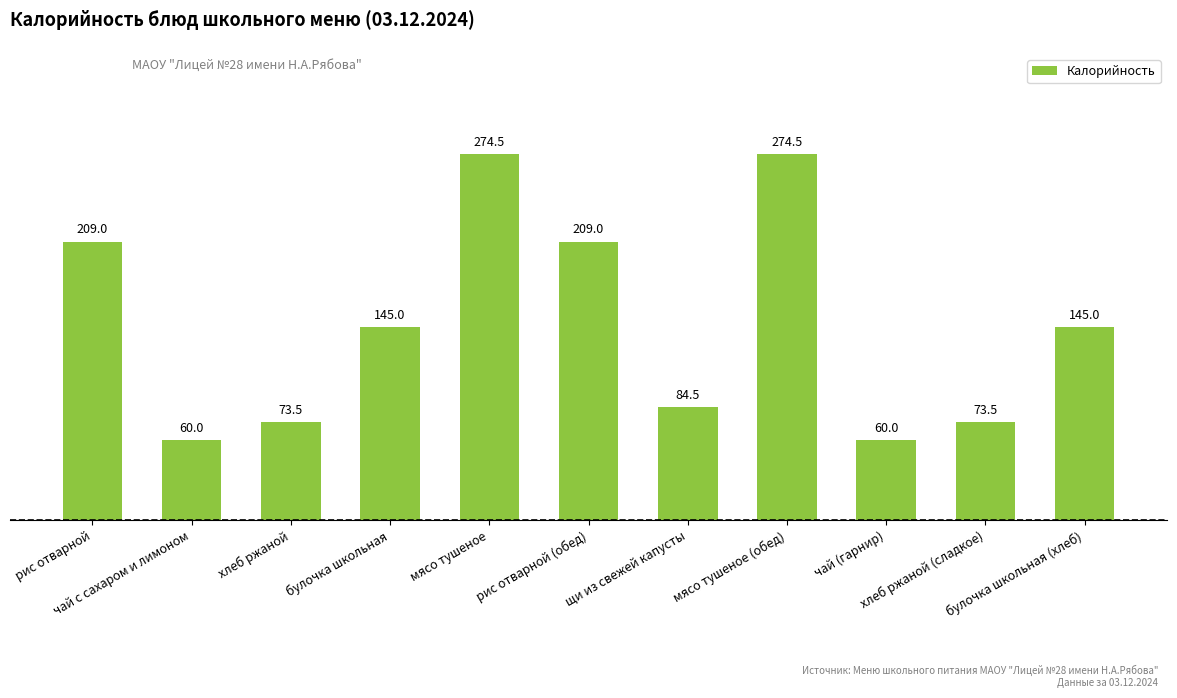

Reading left to right, what are all the values shown in this chart?

209.0	60.0	73.5	145.0	274.5	209.0	84.5	274.5	60.0	73.5	145.0